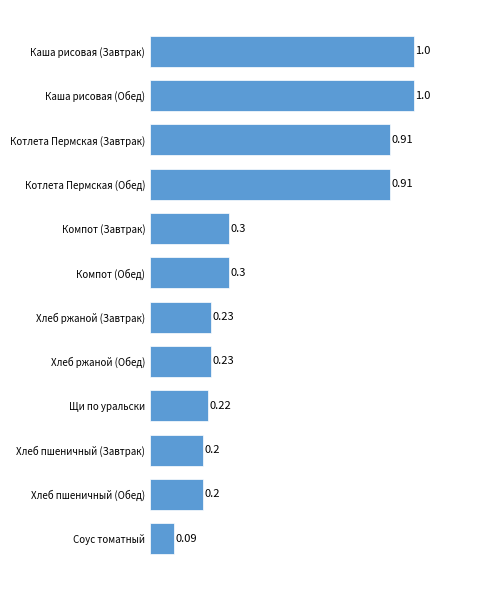

At which label is the value closest to 0?

Соус томатный